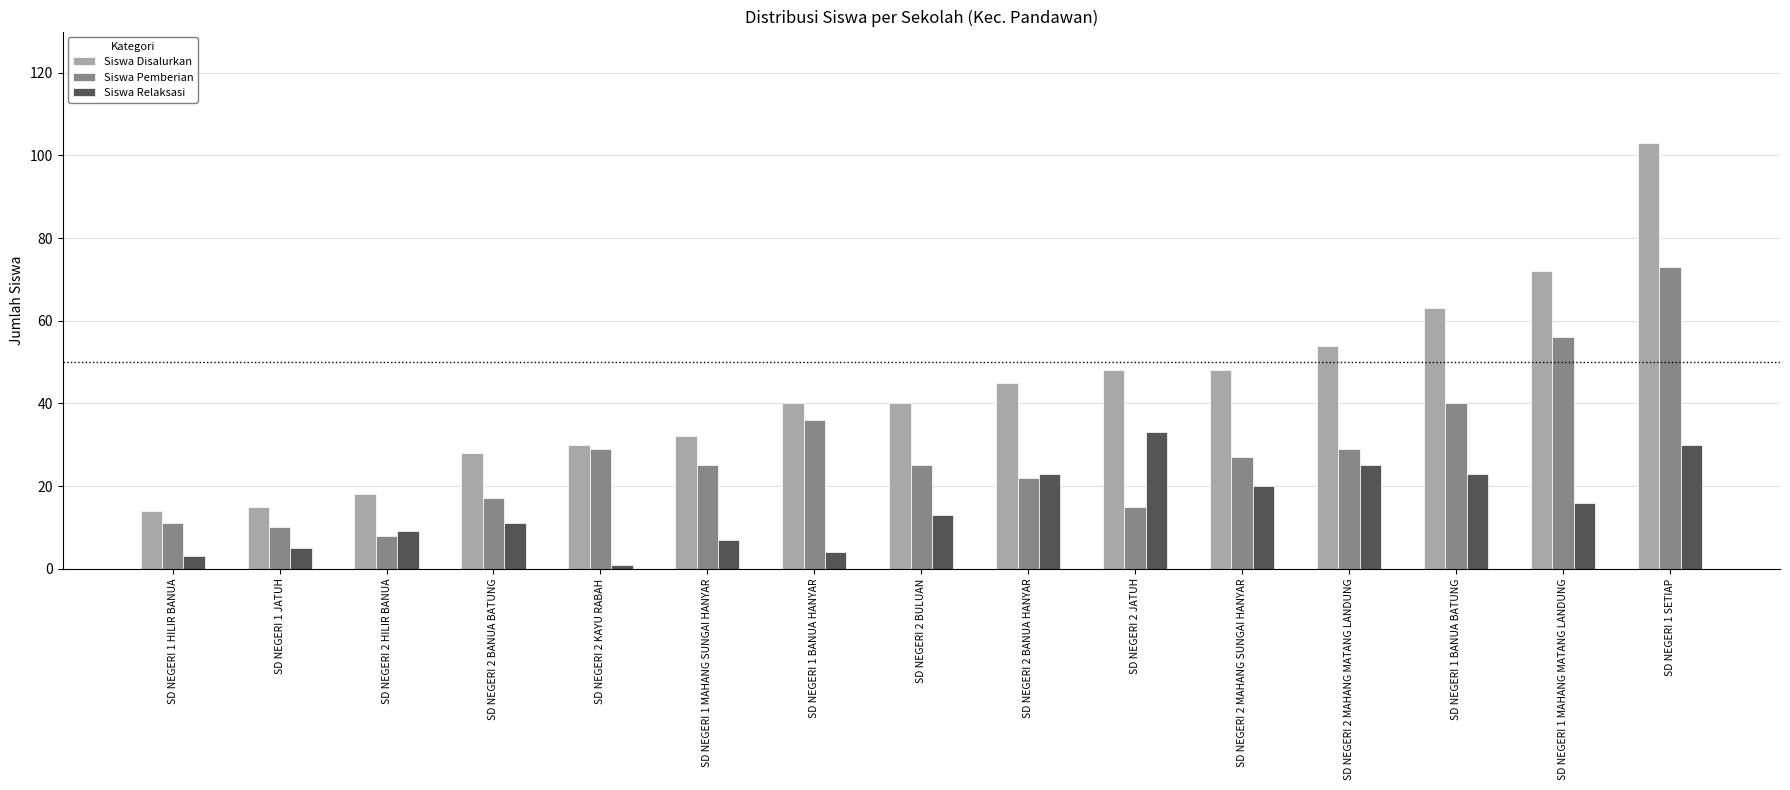

Which series has the largest range (max minus min)?

Siswa Disalurkan